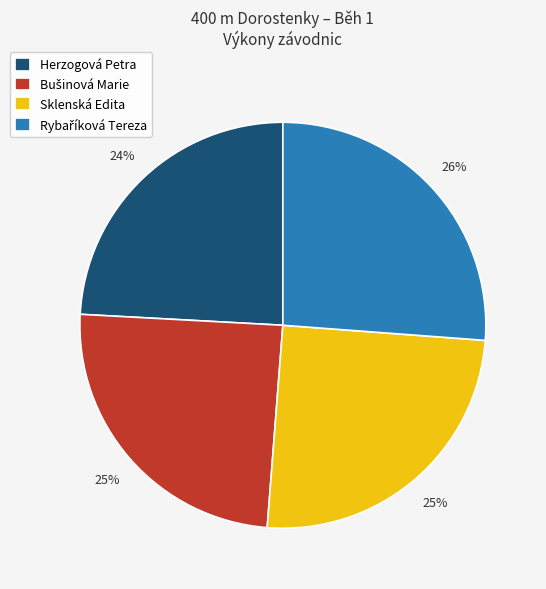

True or false: Herzogová Petra accounts for 24% of the total.

True